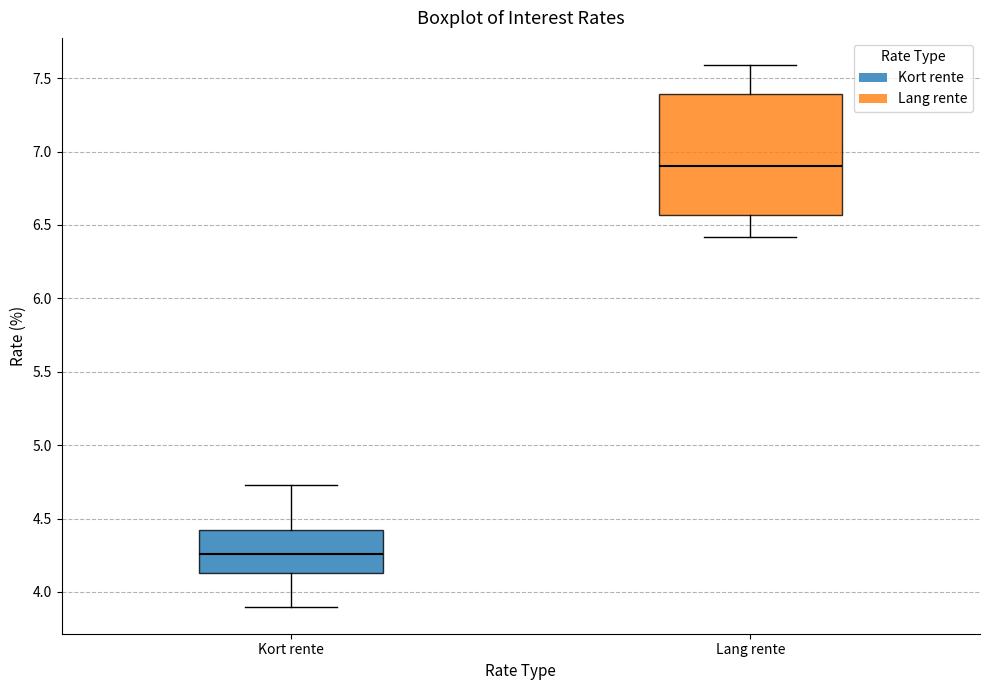

Where does the lower whisker of the box for Kort rente end on the y-axis? The values are not printed on the chart, so give them approximately, as read against the axis.

3.90